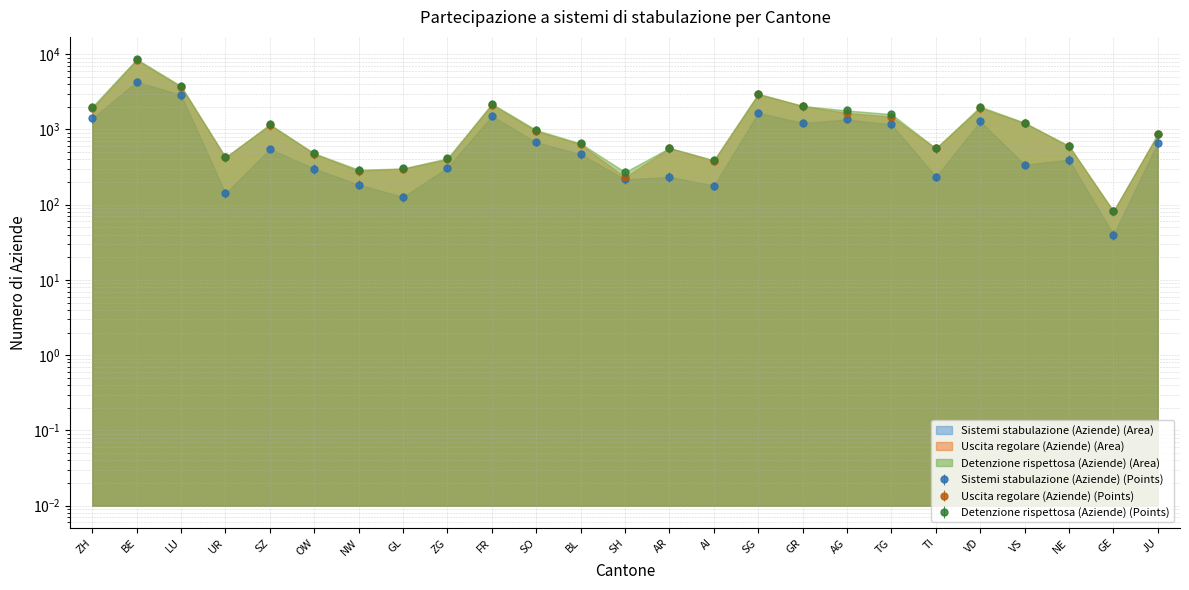

The value of Detenzione rispettosa (Aziende) at UR is 427. True or false?

True